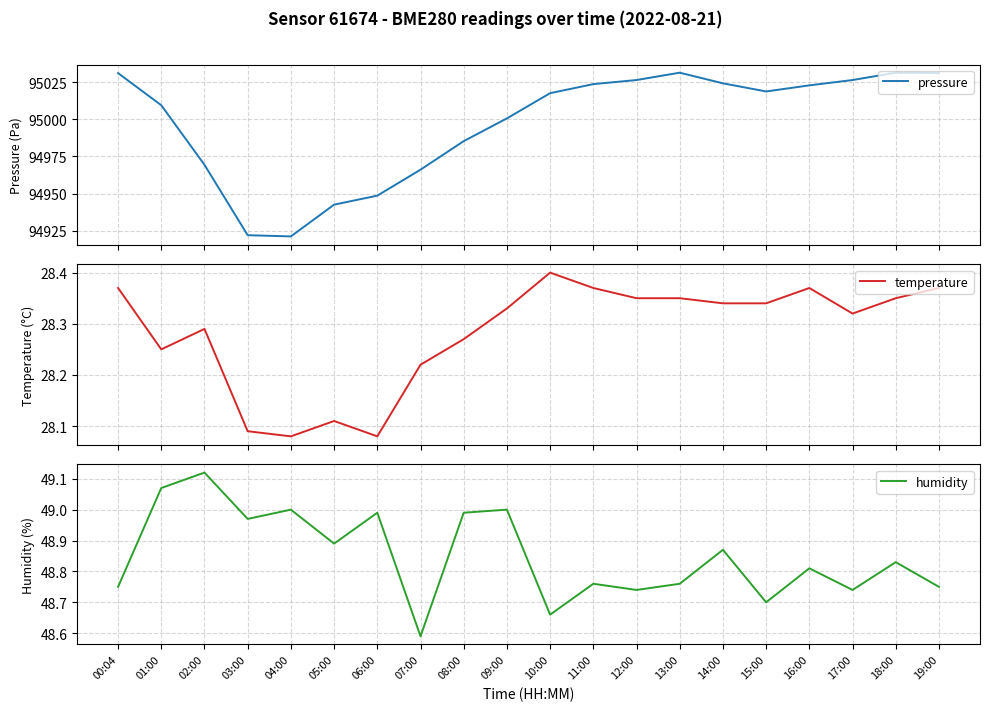

What is the total value across all series at 06:00?

95025.6